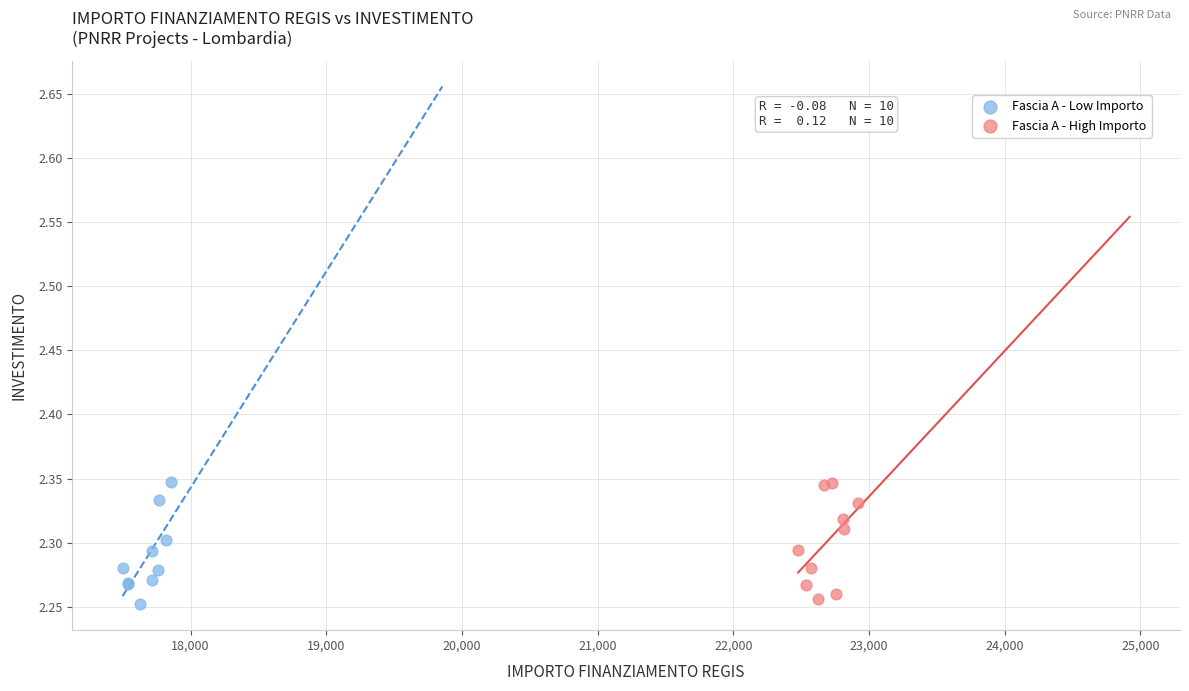

What are all the series names shown in the legend?

Fascia A - Low Importo, Fascia A - High Importo